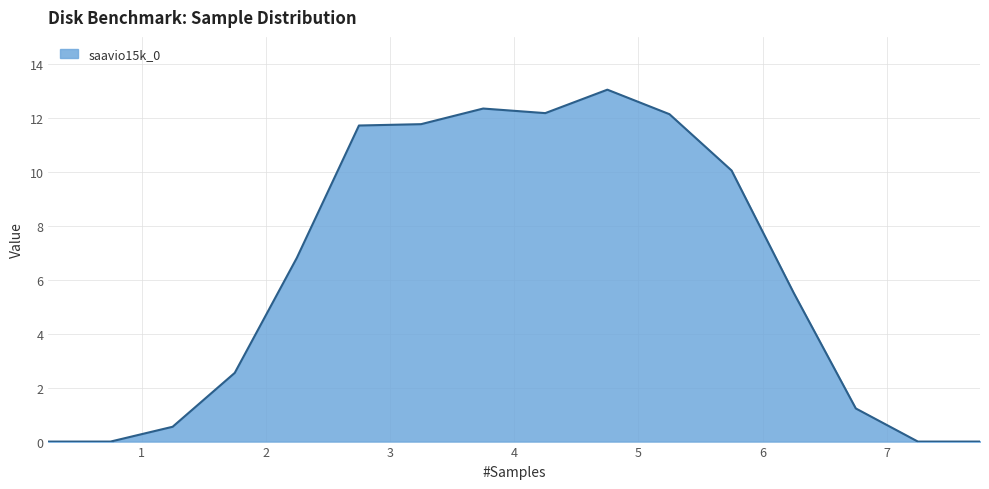

Count the number of data series in this chart.

1